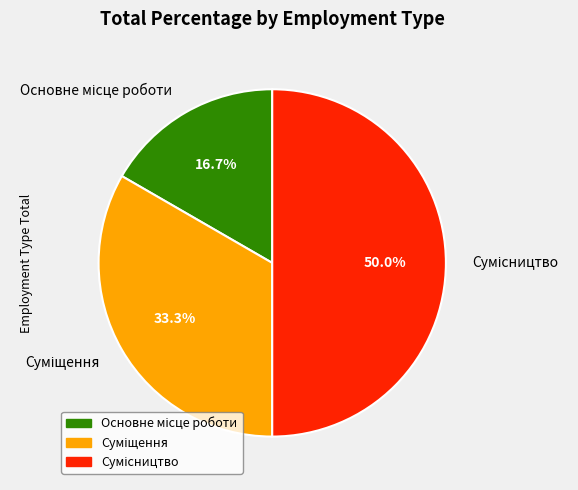

The Суміщення slice represents 45% of the pie. True or false?

False